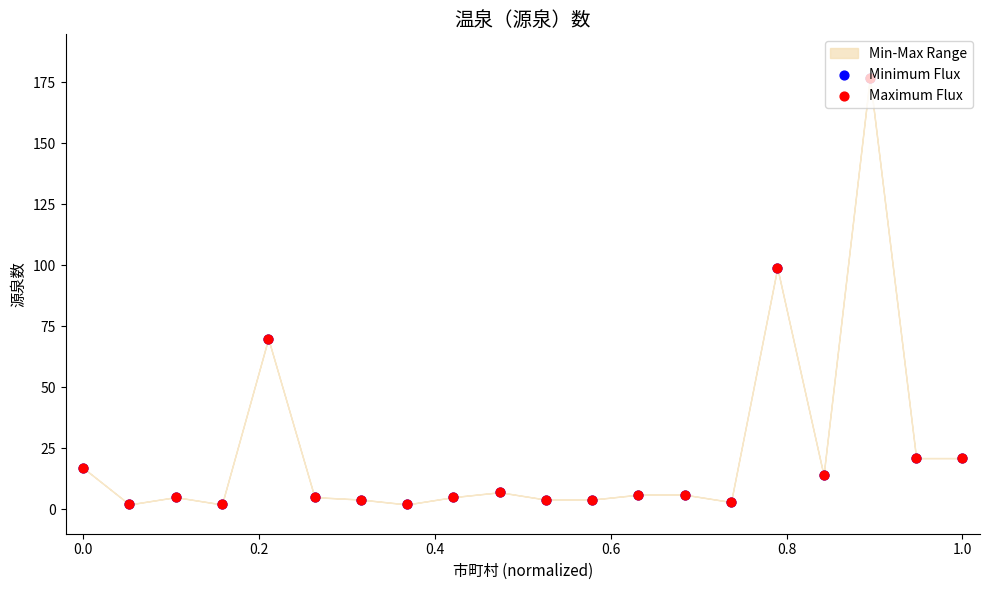

Which series contains the lowest Y value?

Minimum Flux